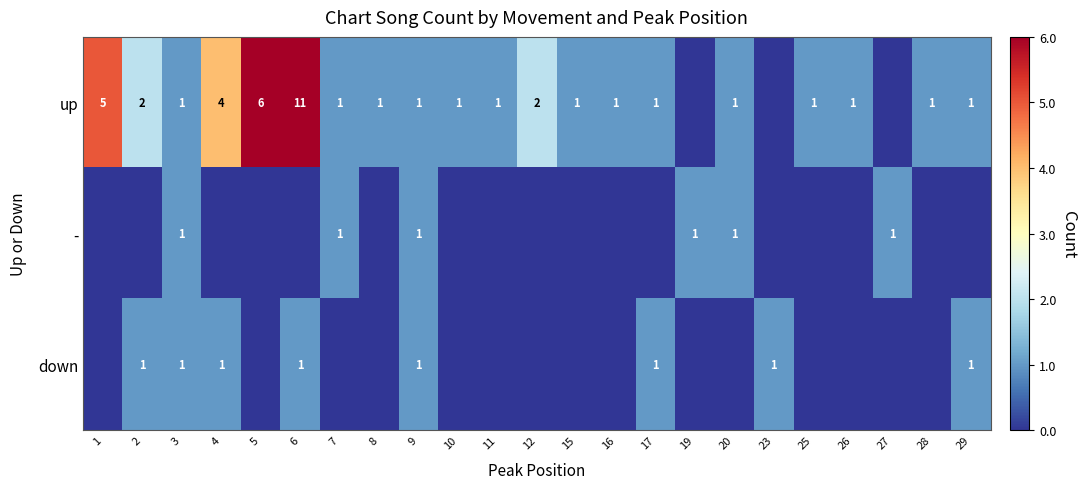

The value of down at 17 is 2. True or false?

False